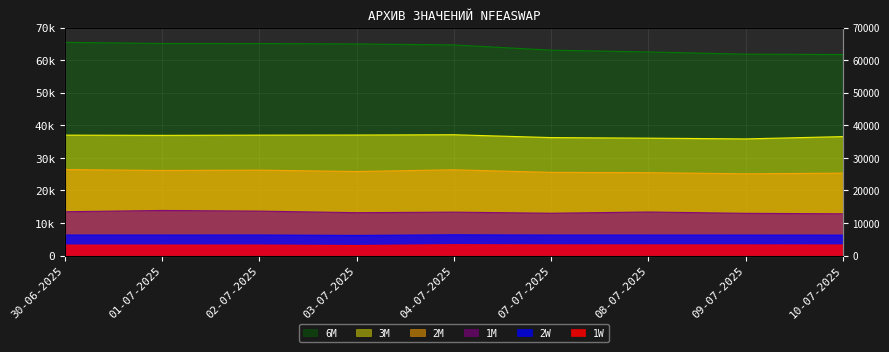

What is the label of the 1st point from the right?

10-07-2025